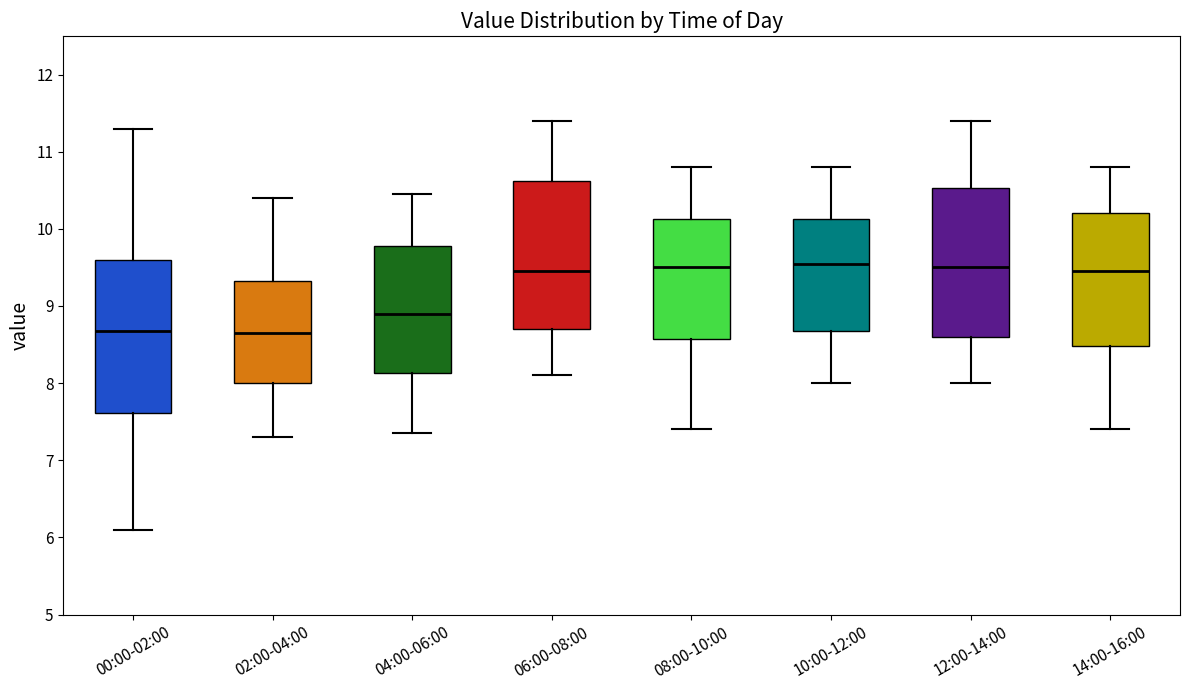

Reading left to right, read every box against the y-axis: the position of its median line, the range the box covers, and the ends of its whiskers. The values are not printed on the chart, so give them approximately, as read against the axis.

00:00-02:00: median 8.7, box 7.6 to 9.6, whiskers 6.1 to 11.3
02:00-04:00: median 8.7, box 8.0 to 9.3, whiskers 7.3 to 10.4
04:00-06:00: median 8.9, box 8.1 to 9.8, whiskers 7.4 to 10.5
06:00-08:00: median 9.5, box 8.7 to 10.6, whiskers 8.1 to 11.4
08:00-10:00: median 9.5, box 8.6 to 10.1, whiskers 7.4 to 10.8
10:00-12:00: median 9.6, box 8.7 to 10.1, whiskers 8.0 to 10.8
12:00-14:00: median 9.5, box 8.6 to 10.5, whiskers 8.0 to 11.4
14:00-16:00: median 9.5, box 8.5 to 10.2, whiskers 7.4 to 10.8